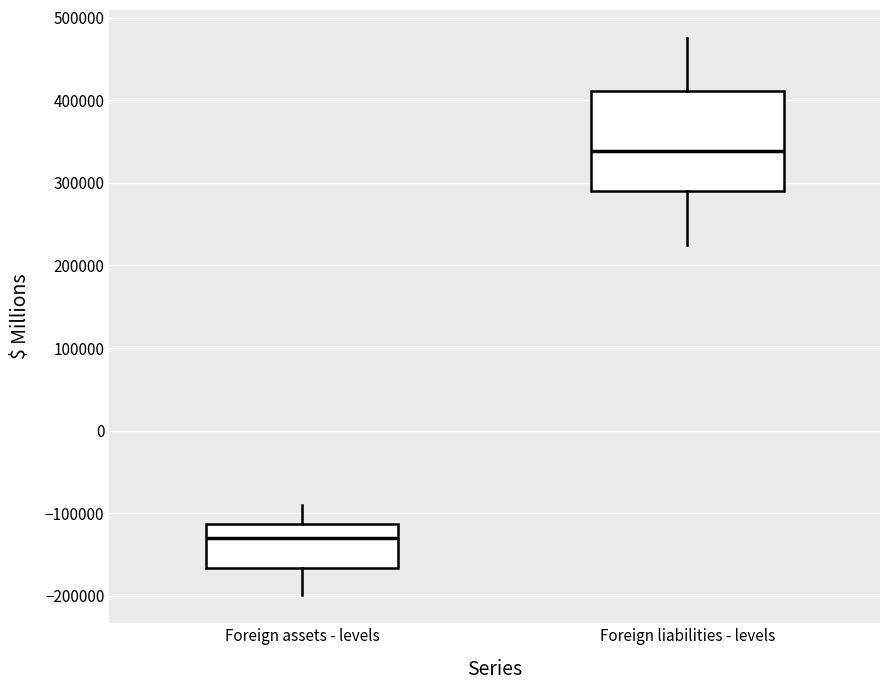

Reading left to right, read every box against the y-axis: the position of its median line, the range the box covers, and the ends of its whiskers. The values are not printed on the chart, so give them approximately, as read against the axis.

Foreign assets - levels: median -130000, box -170000 to -110000, whiskers -200000 to -90000
Foreign liabilities - levels: median 340000, box 290000 to 410000, whiskers 220000 to 480000